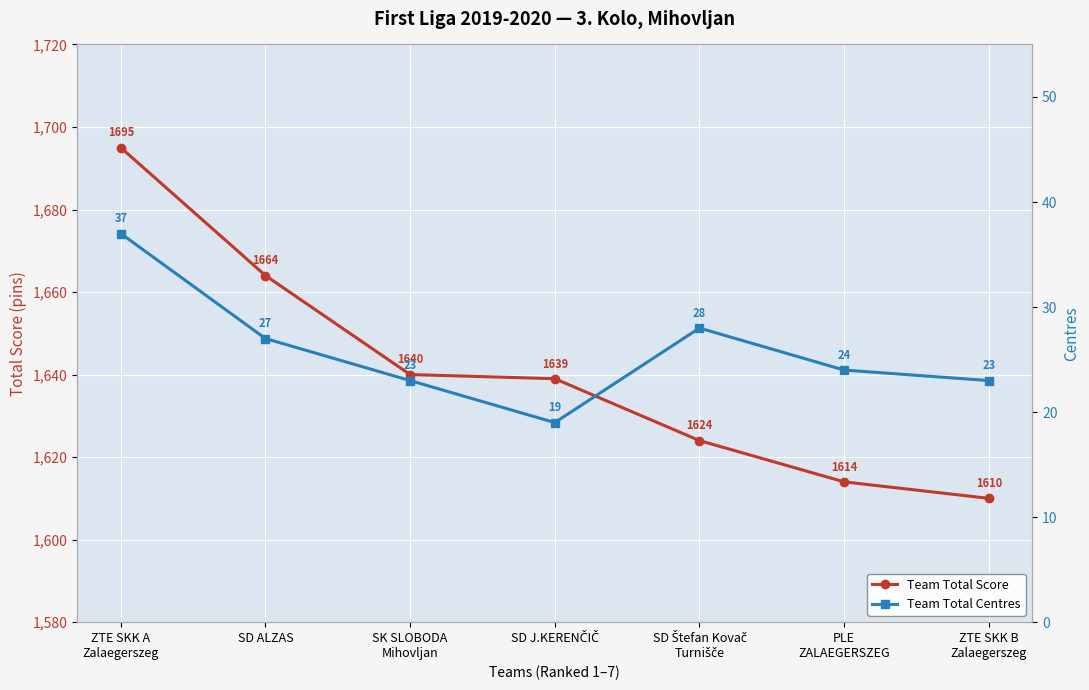

Is it true that Team Total Centres equals 27 at SD ALZAS?

True